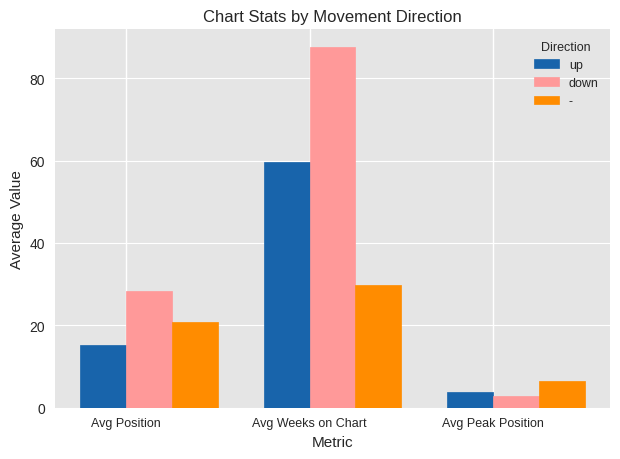

What is the minimum value for up?

3.9